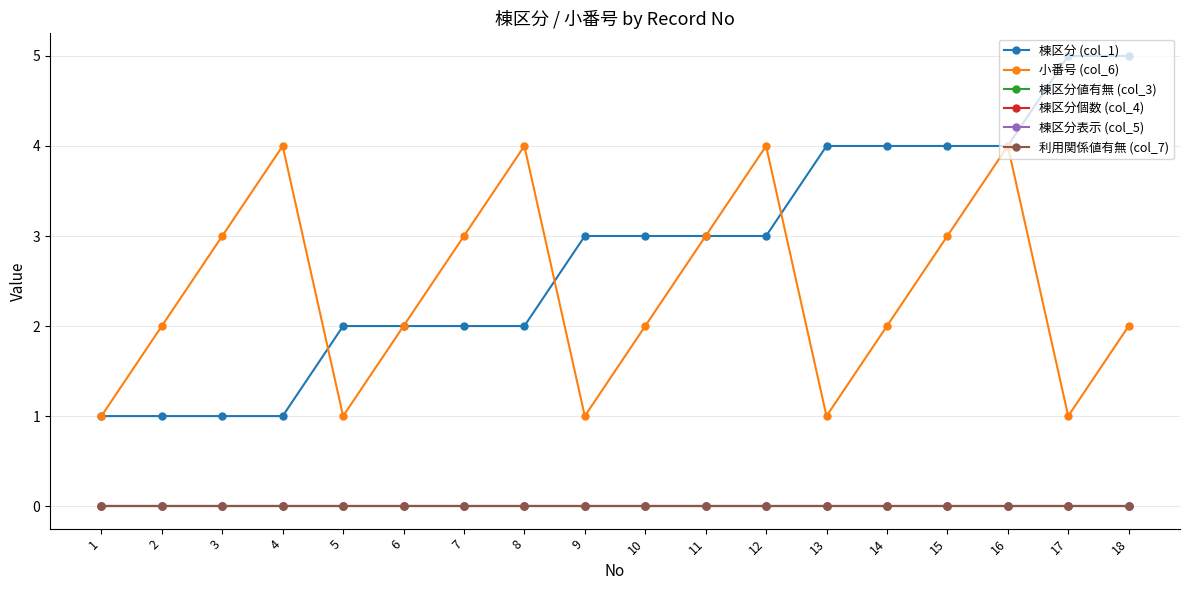

True or false: 棟区分値有無 (col_3) and 棟区分個数 (col_4) intersect in this chart.

False